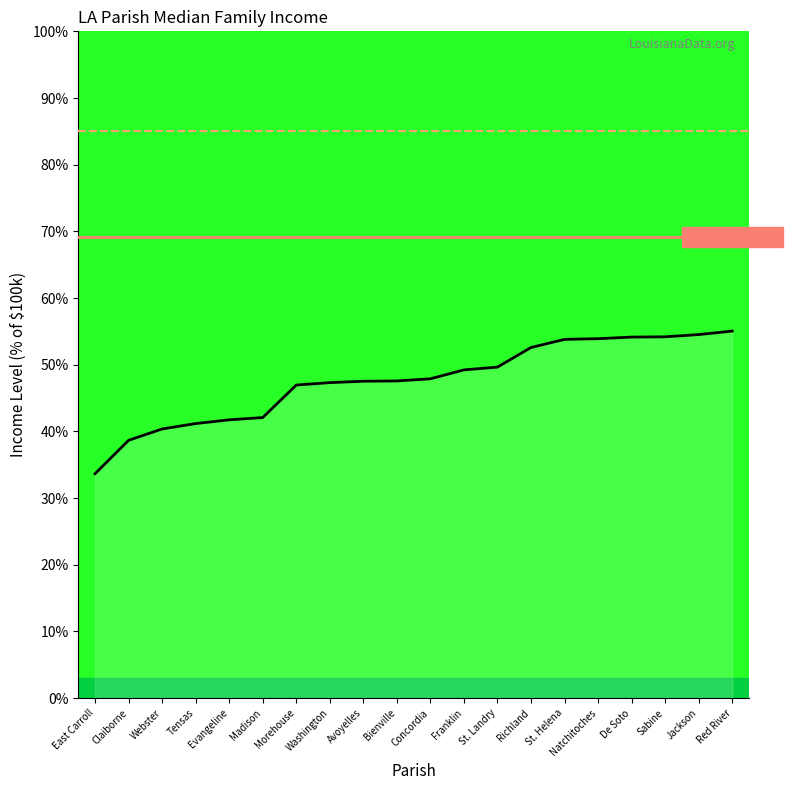

At which category does the chart reach its minimum across all series?

East Carroll